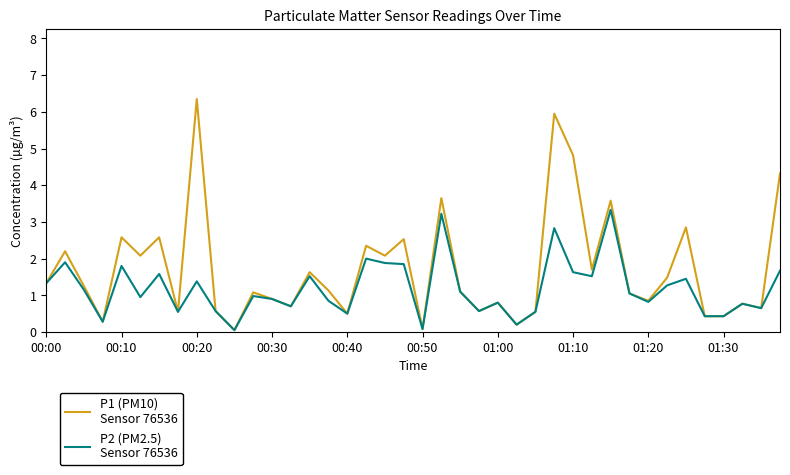

How many lines are shown in the chart?

2